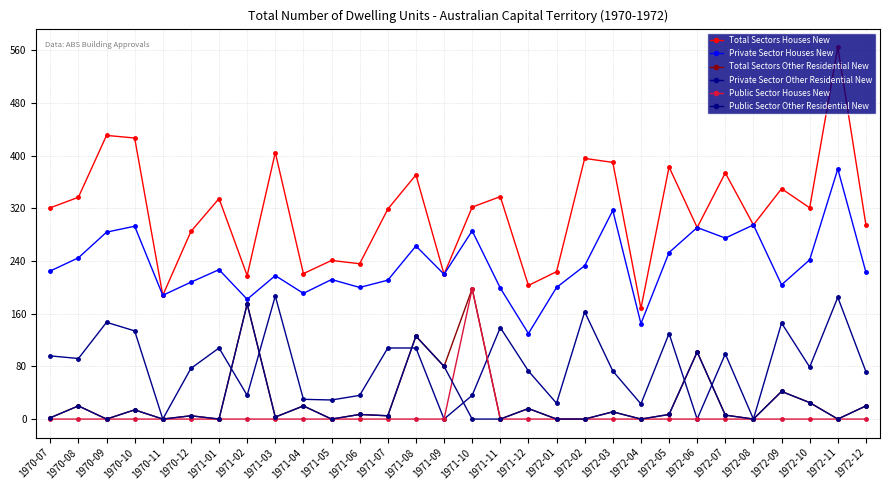

What is the difference between the highest and lowest values at 1972-05?

383